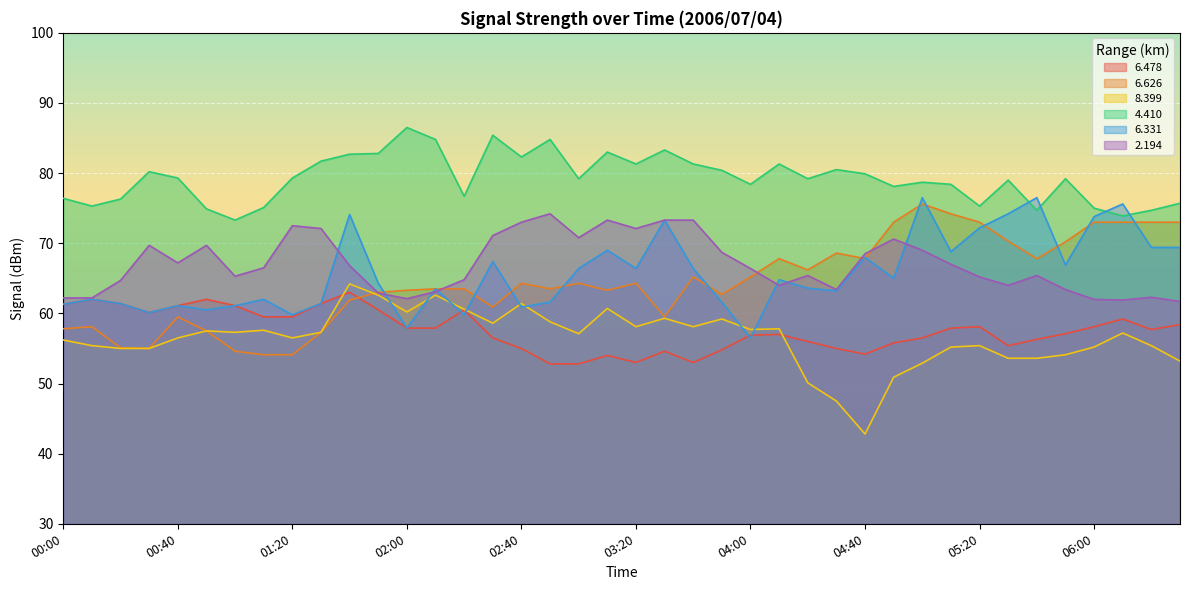

The value of   8.399 at 06:20 is 55.4. True or false?

True